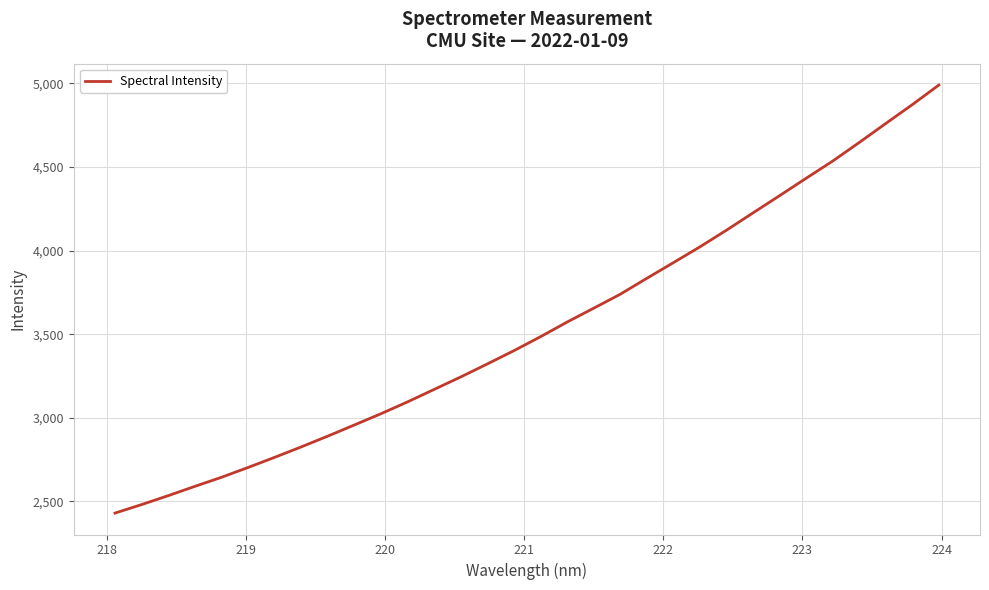

What is the smallest value displayed?

2430.1